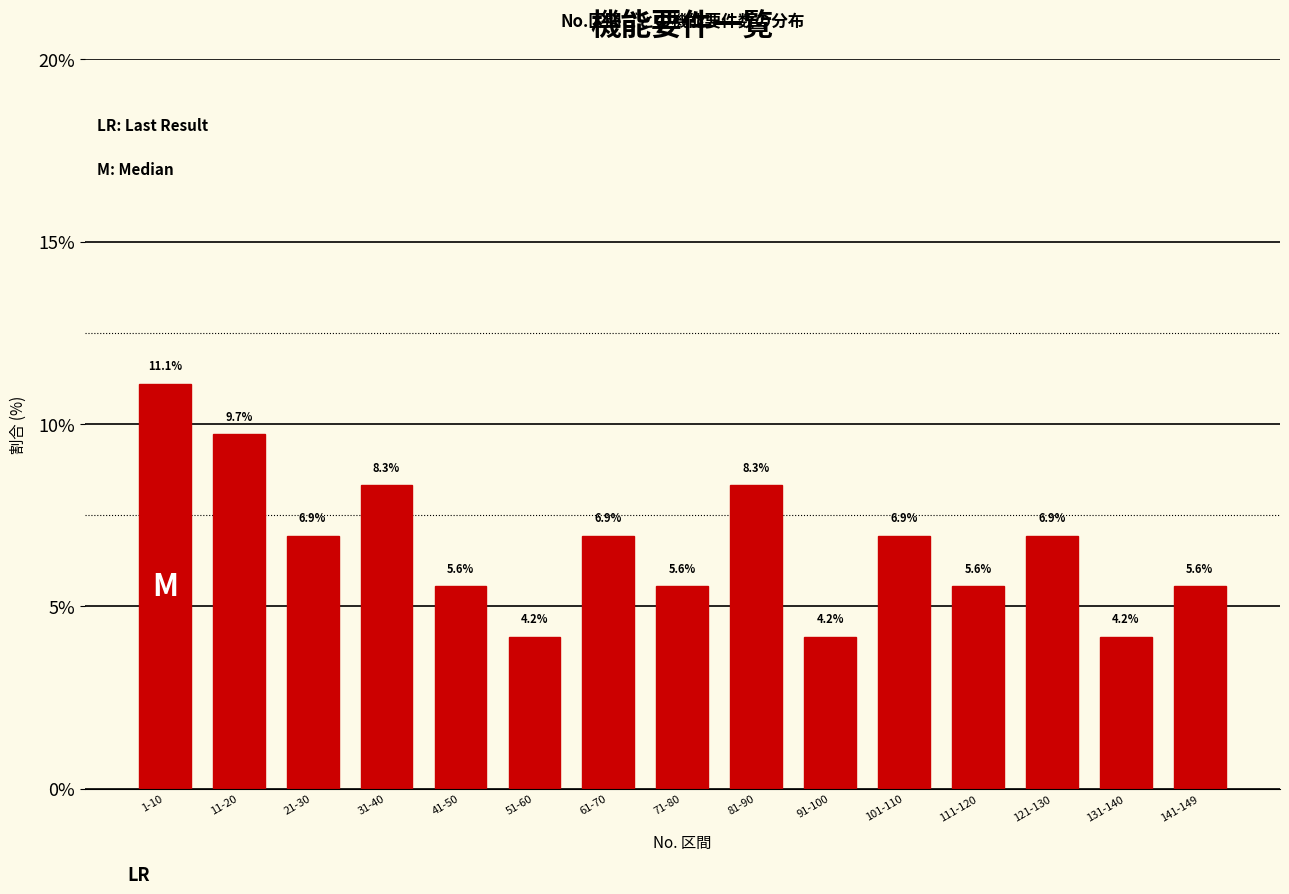

Reading left to right, what are all the values shown in this chart?

1-10=11.1	11-20=9.7	21-30=6.9	31-40=8.3	41-50=5.6	51-60=4.2	61-70=6.9	71-80=5.6	81-90=8.3	91-100=4.2	101-110=6.9	111-120=5.6	121-130=6.9	131-140=4.2	141-149=5.6